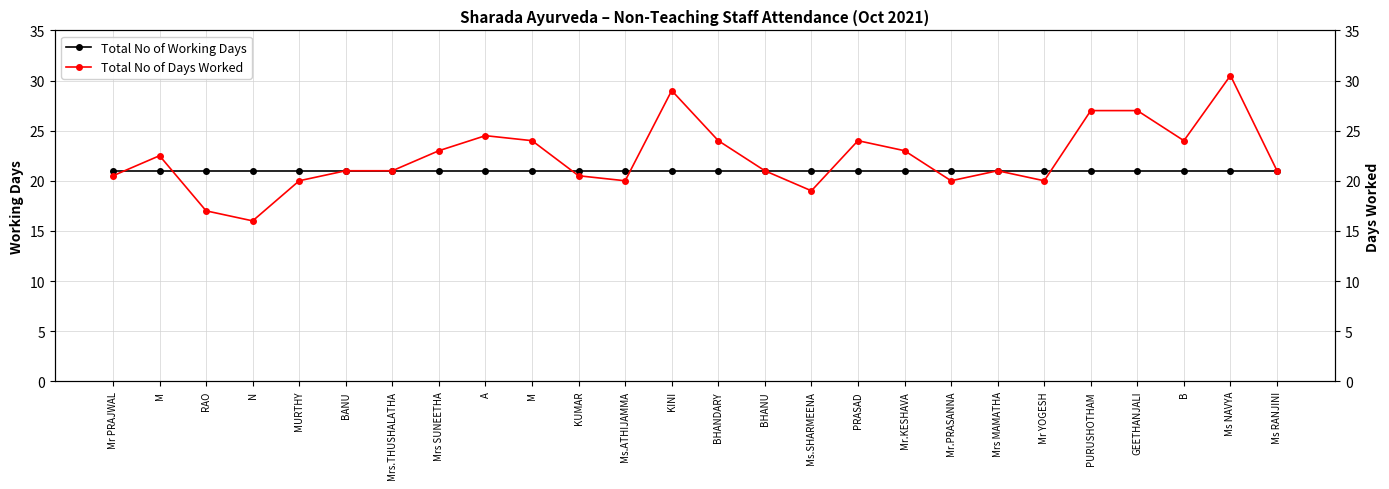

True or false: Total No of Working Days has a value of 21.0 at PURUSHOTHAM.

True